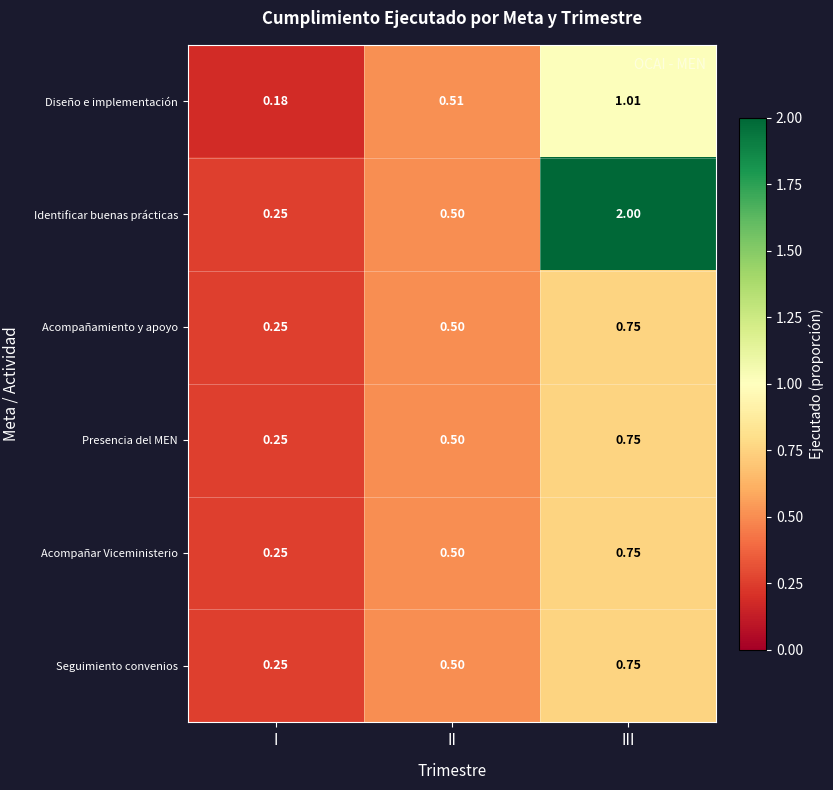

Which category has the lowest value across all series?

I